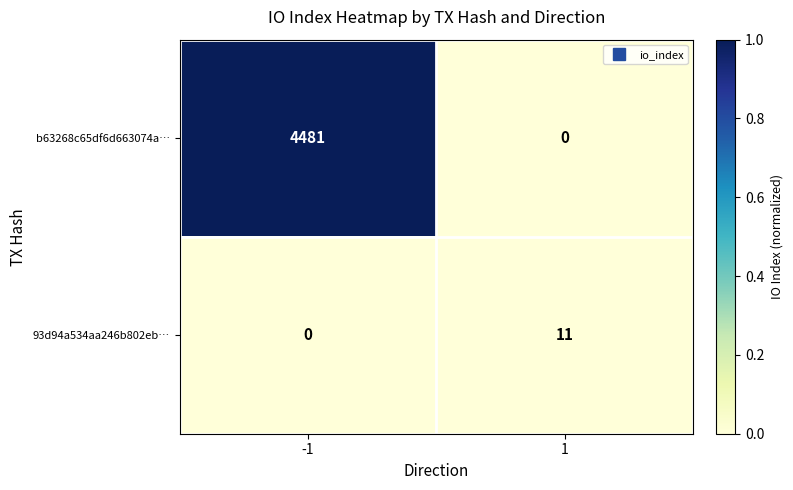

Which series has the largest range (max minus min)?

b63268c65df6d663074a…